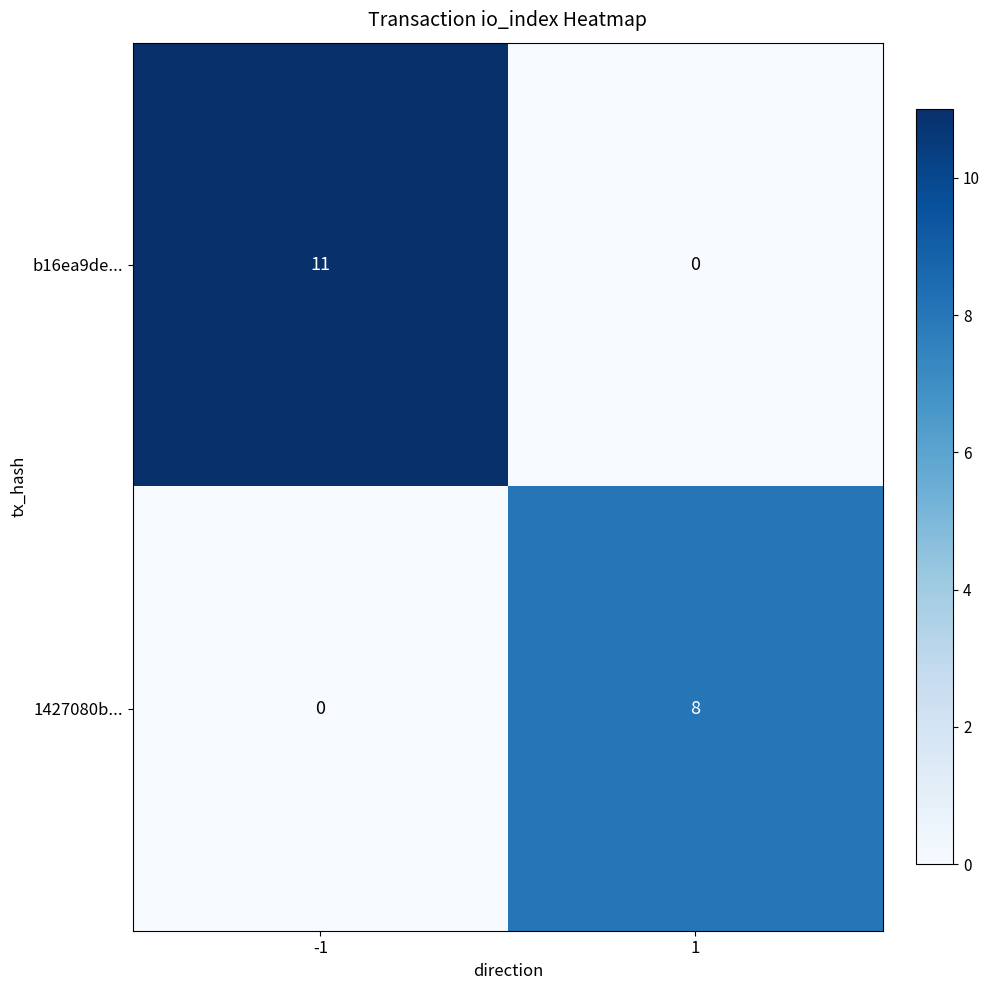

What is the total value across all series at -1?

11